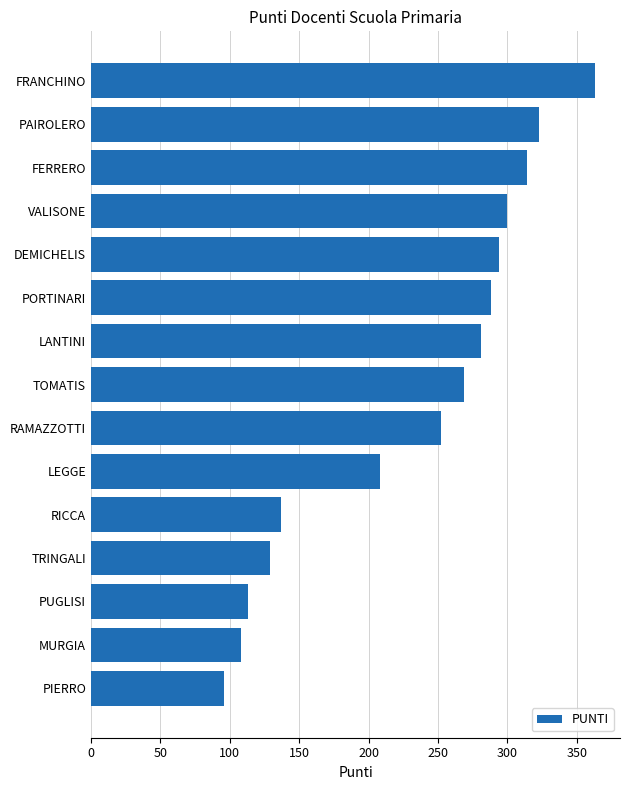

What is the minimum value shown in the chart?

96